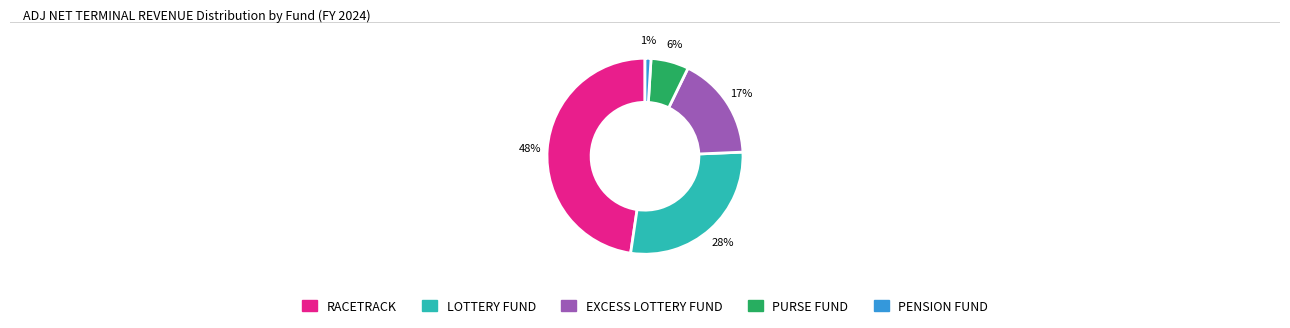

Between PENSION FUND and LOTTERY FUND, which is larger?

LOTTERY FUND